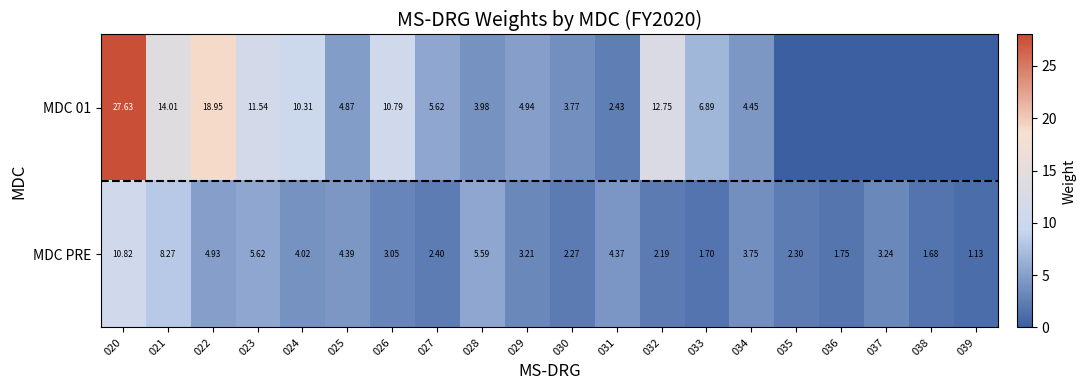

Rank the categories by MDC 01 value from highest to lowest.

020, 022, 021, 032, 023, 026, 024, 033, 027, 029, 025, 034, 028, 030, 031, 035, 036, 037, 038, 039